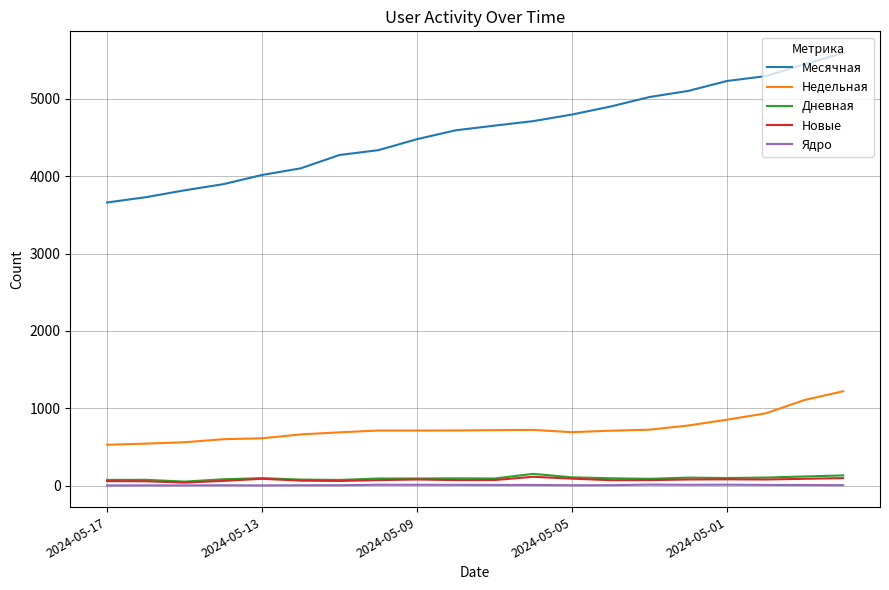

What are all the series names shown in the legend?

Месячная, Недельная, Дневная, Новые, Ядро